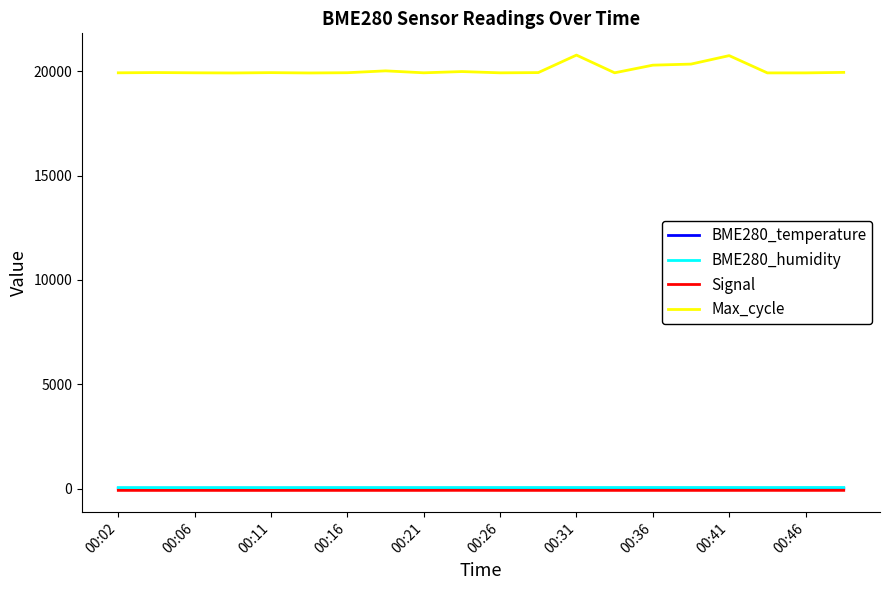

Which series has the widest spread of values?

Max_cycle